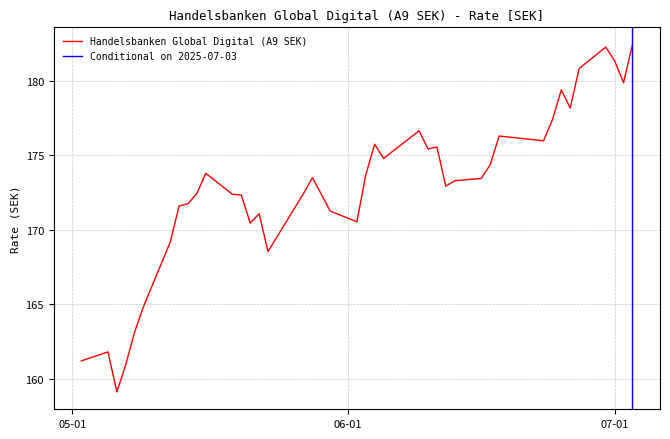

What is the label of the 22nd point from the right?

30.05.2025